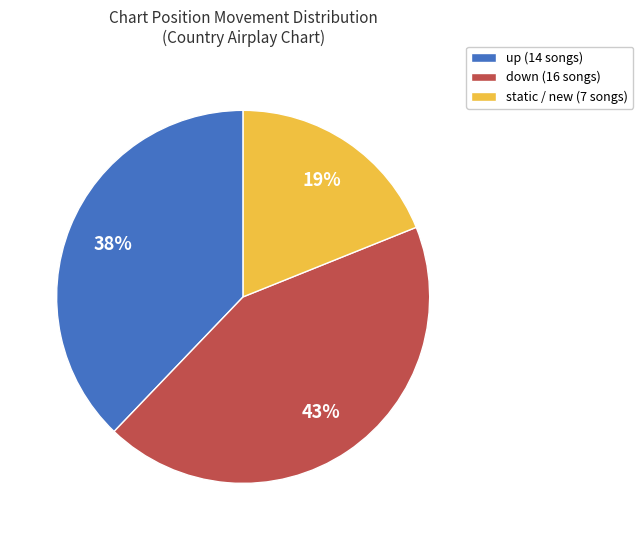

To the nearest percent, what portion does static / new (7 songs) represent?

19%